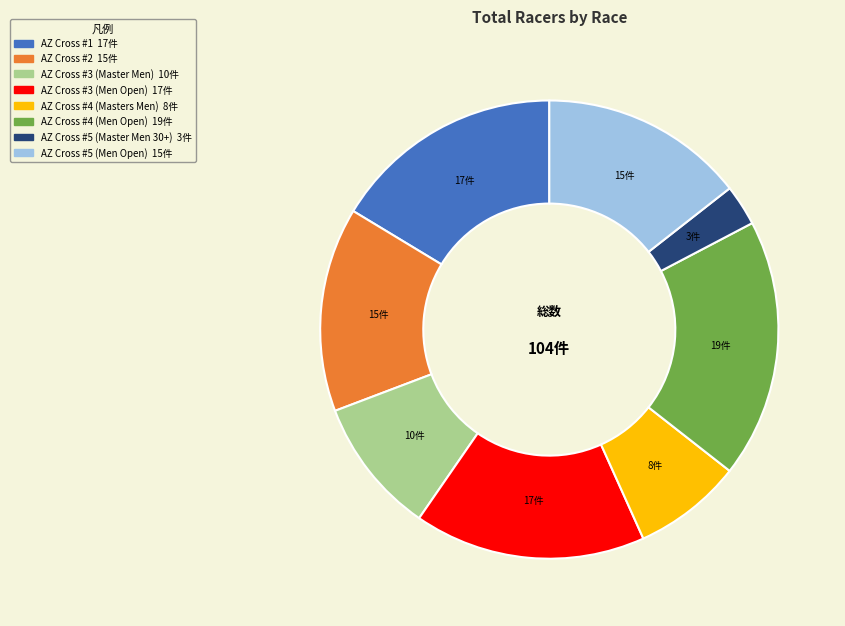

Do AZ Cross #4 (Men Open) and AZ Cross #4 (Masters Men) together represent more than half of the pie?

No